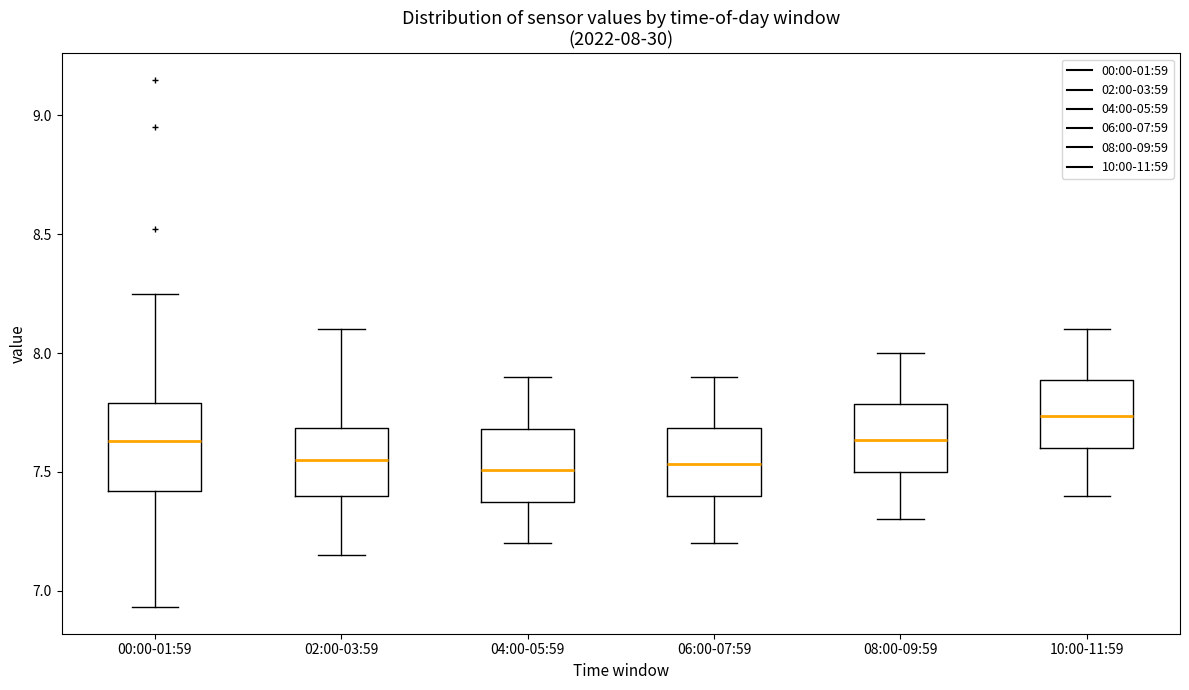

Which box is the tallest, from its lower edge to its upper edge?

00:00-01:59